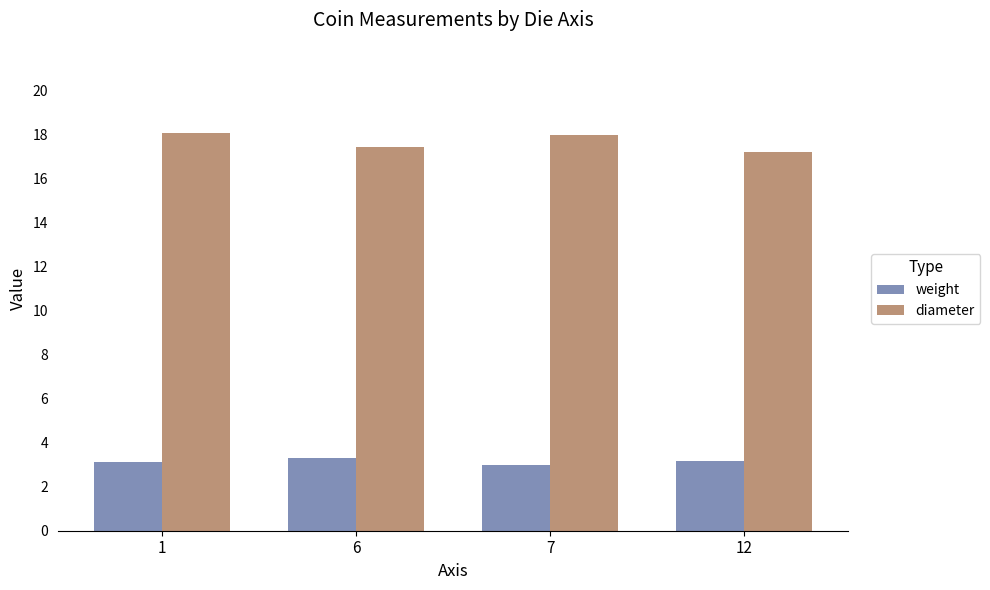

What is the difference between the diameter values at 7 and 12?

0.8